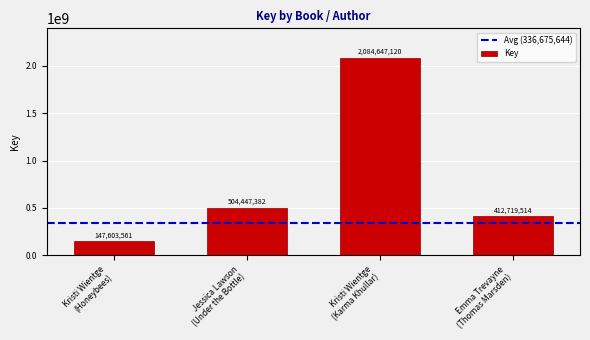

The chart shows a value of 147603561 at Kristi Wientge
(Honeybees). True or false?

True